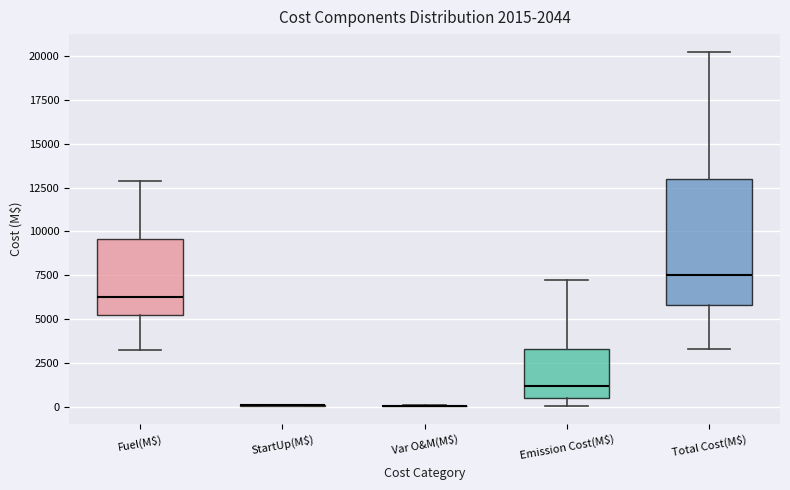

Comparing the boxes themselves (not the whiskers), which one is the tallest?

Total Cost(M$)